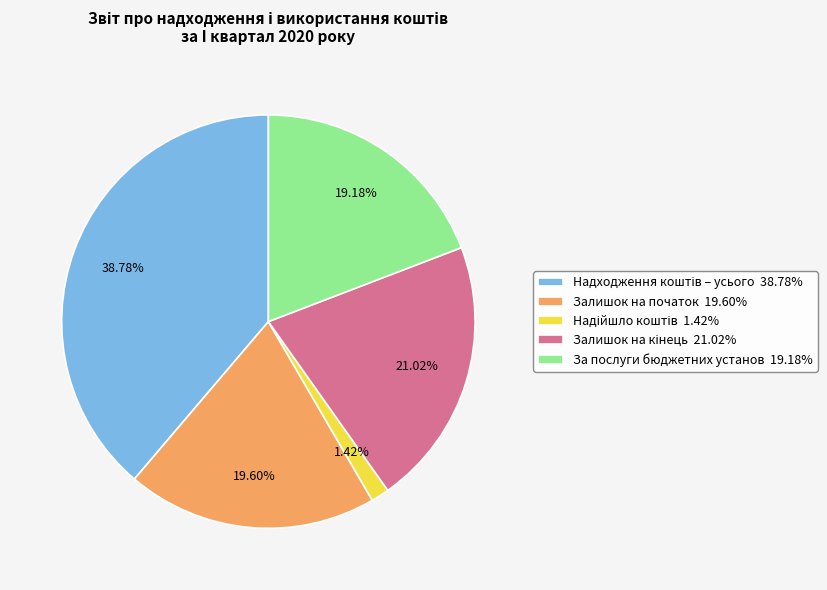

To the nearest percent, what portion does Залишок на початок represent?

20%